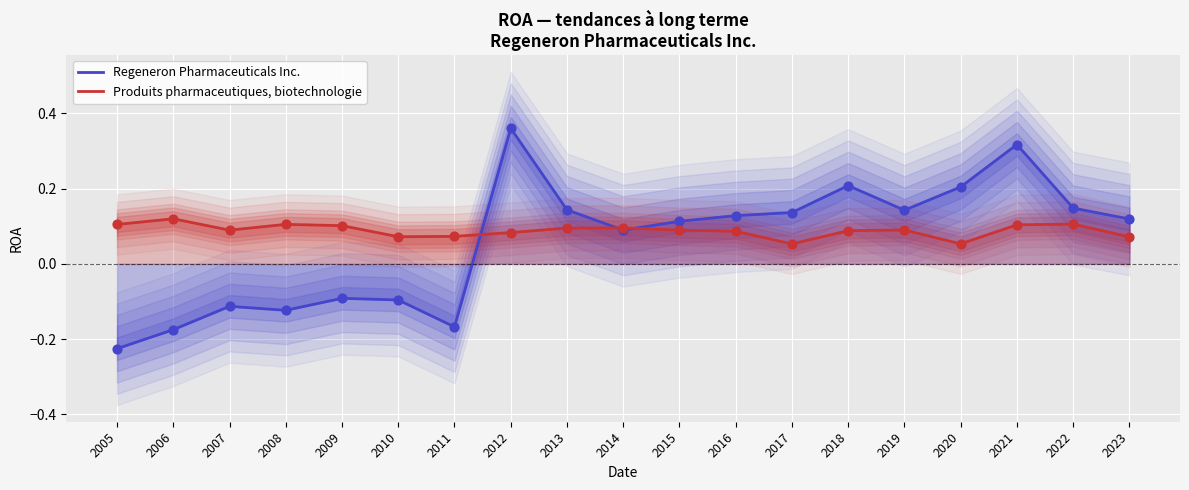

What is the total value across all series at 2011?

-0.1